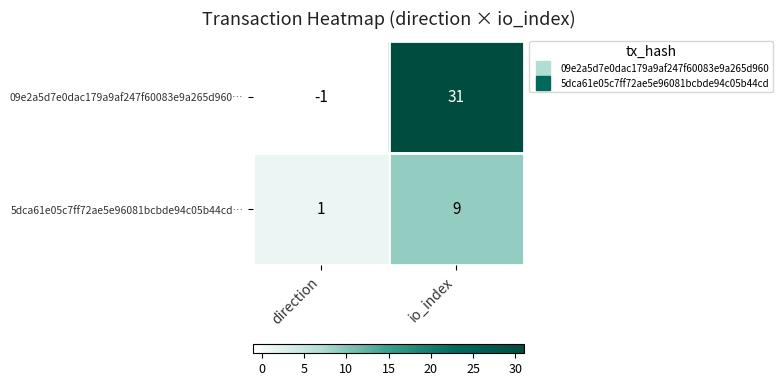

Which series has the largest total across all categories?

09e2a5d7e0dac179a9af247f60083e9a265d960…